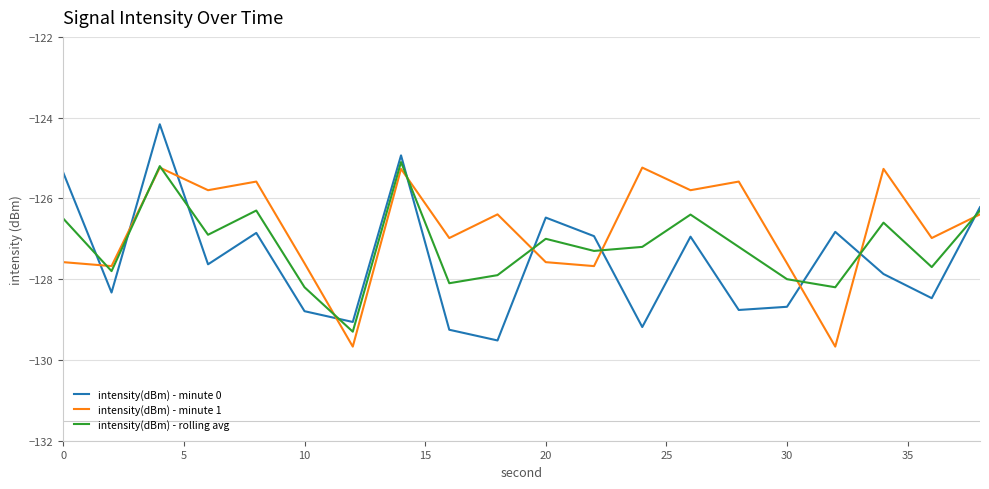

Rank the series by their average value, from highest to lowest.

intensity(dBm) - minute 1, intensity(dBm) - rolling avg, intensity(dBm) - minute 0